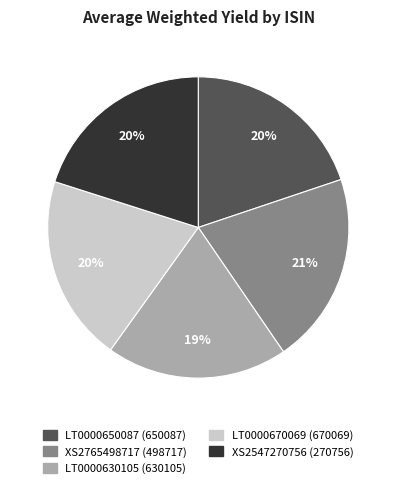

To the nearest percent, what is the average slice percentage?

20%